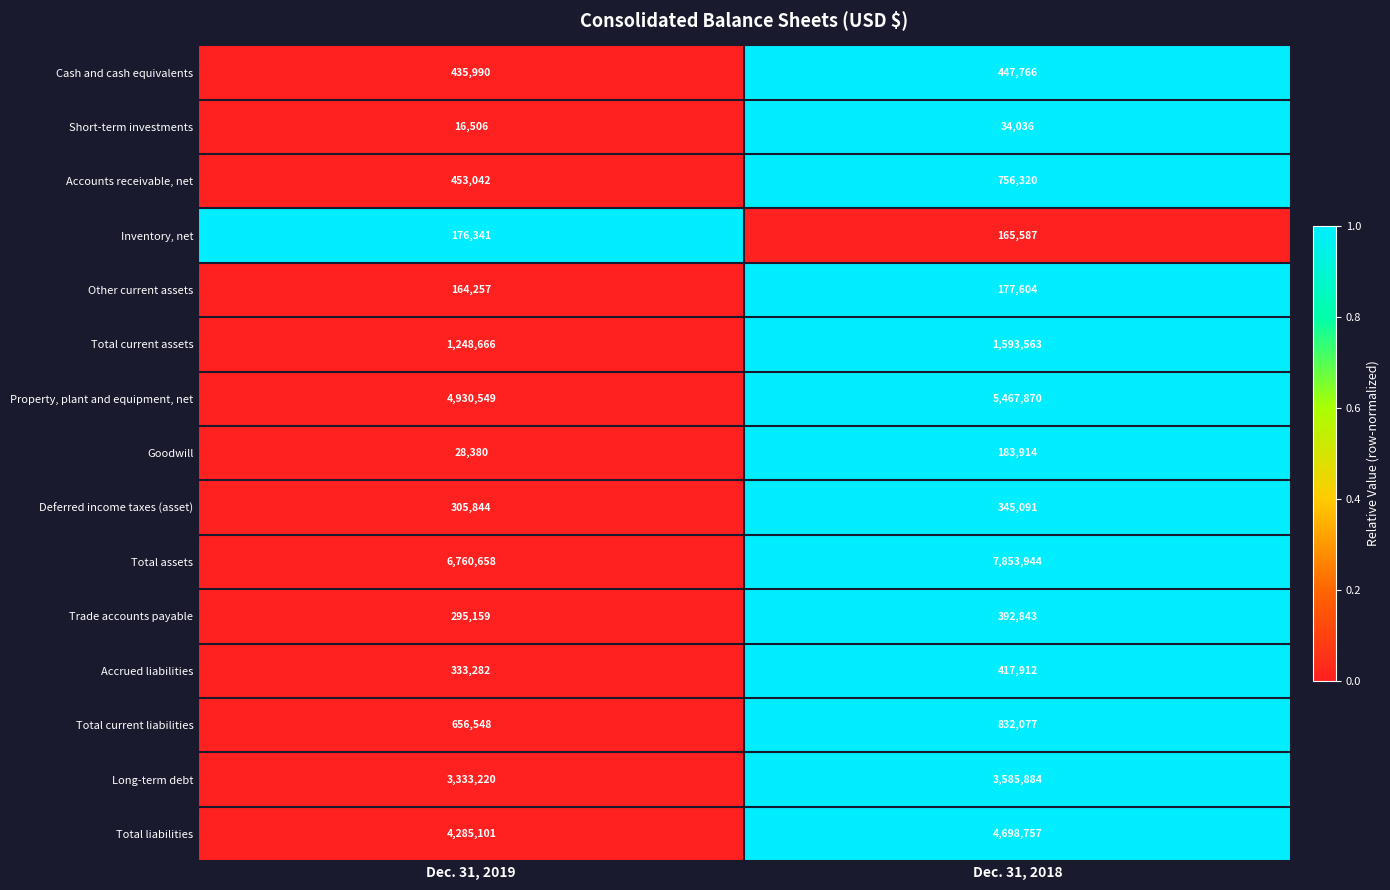

Rank the series by their maximum value, from highest to lowest.

Total assets, Property, plant and equipment, net, Total liabilities, Long-term debt, Total current assets, Total current liabilities, Accounts receivable, net, Cash and cash equivalents, Accrued liabilities, Trade accounts payable, Deferred income taxes (asset), Goodwill, Other current assets, Inventory, net, Short-term investments